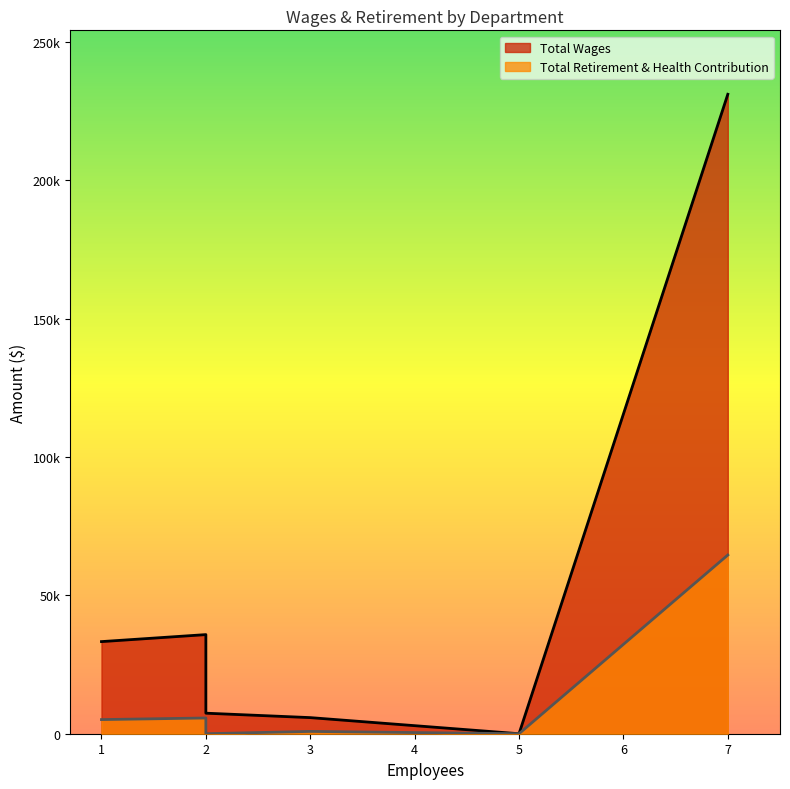

What is the average value of the Total Retirement & Health Contribution series?

12697